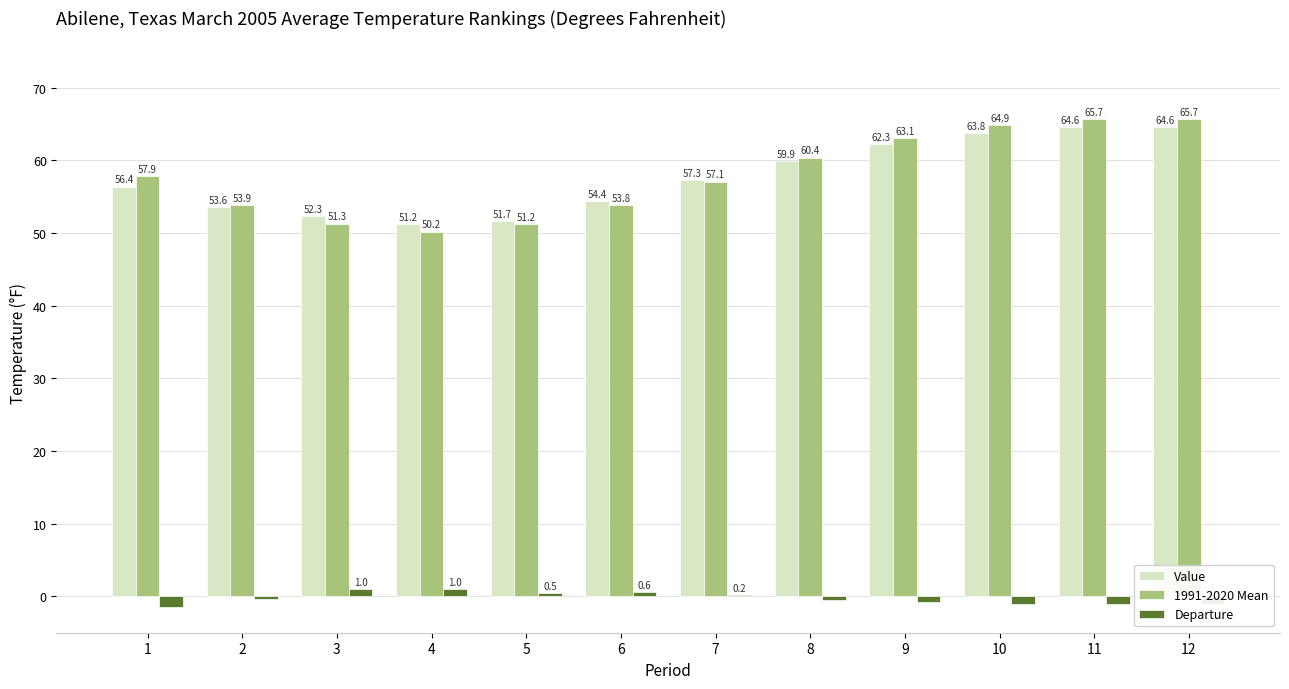

How many groups of bars are there?

12